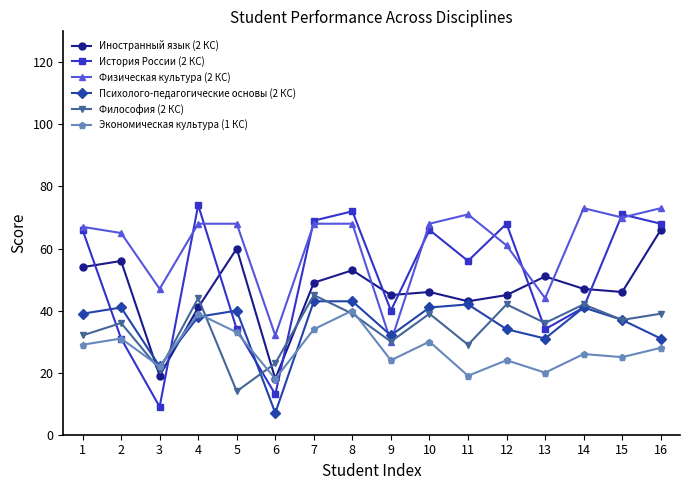

Is the value of Иностранный язык (2 КС) at 2 greater than the value of Философия (2 КС) at 9?

Yes